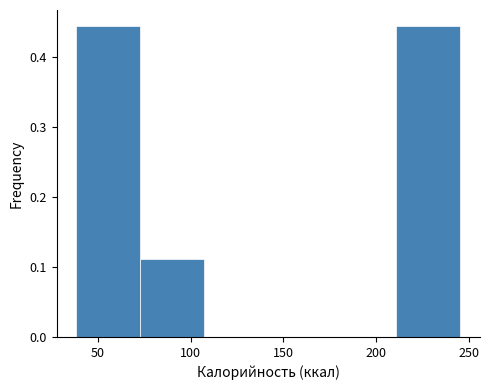

Reading left to right, transcribe this chart: for each bar, give the range it covers on the x-axis and its height. Neither the bar edges nor the heights are printed on the chart, so give them approximately, as read against the axes.

40 to 75: 0.44
75 to 105: 0.11
105 to 140: 0
140 to 175: 0
175 to 210: 0
210 to 245: 0.44